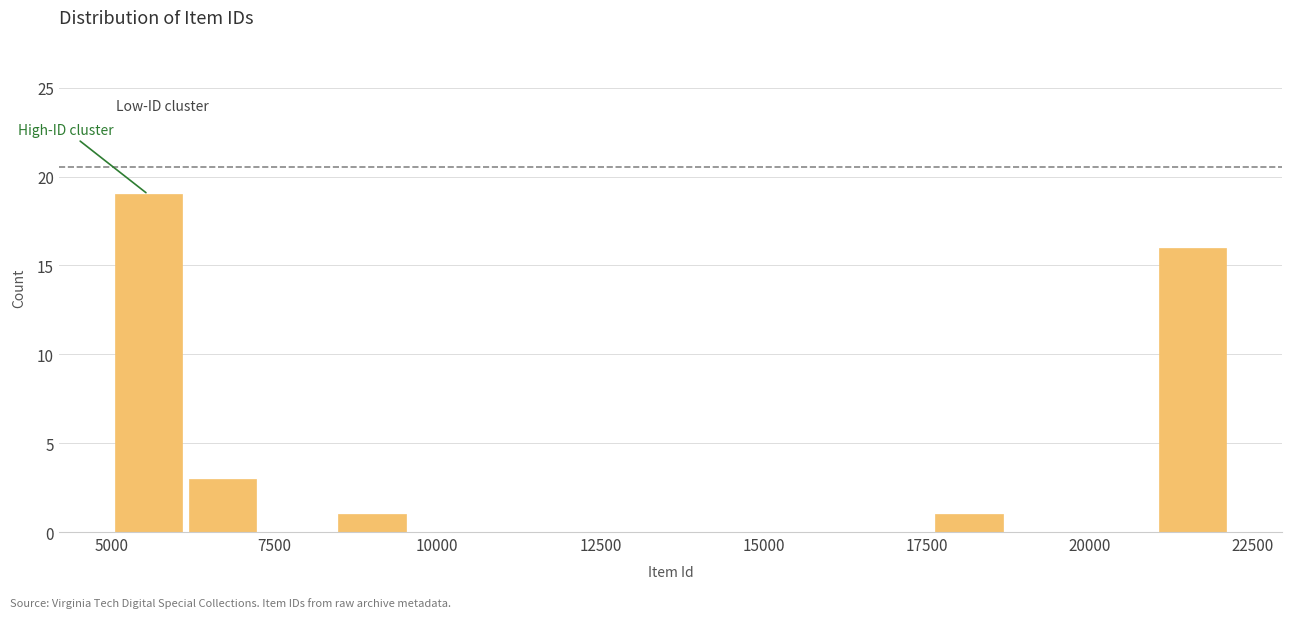

Read against the x-axis, roughly where is the centre of the tallest bar?

5500